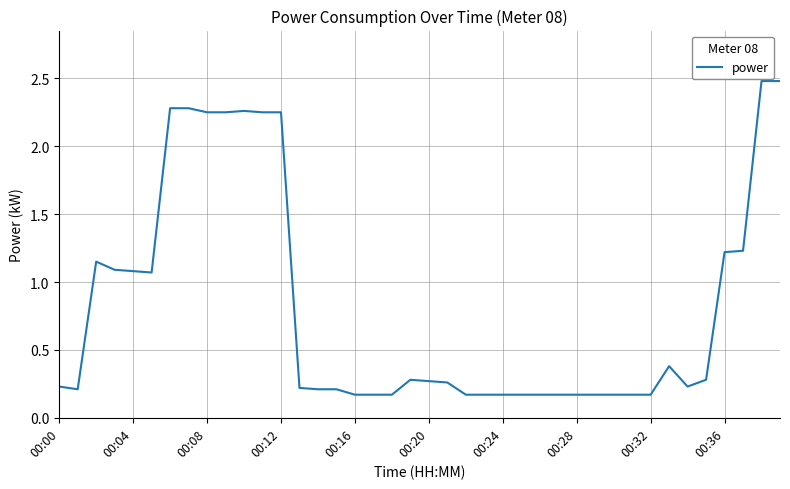

True or false: there are more than 0 points higher than both neighbors.

True